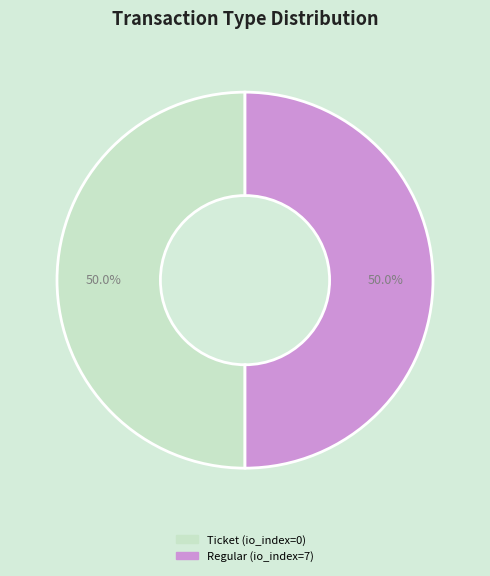

Approximately how many times larger is the value at Regular compared to Ticket?

1.0